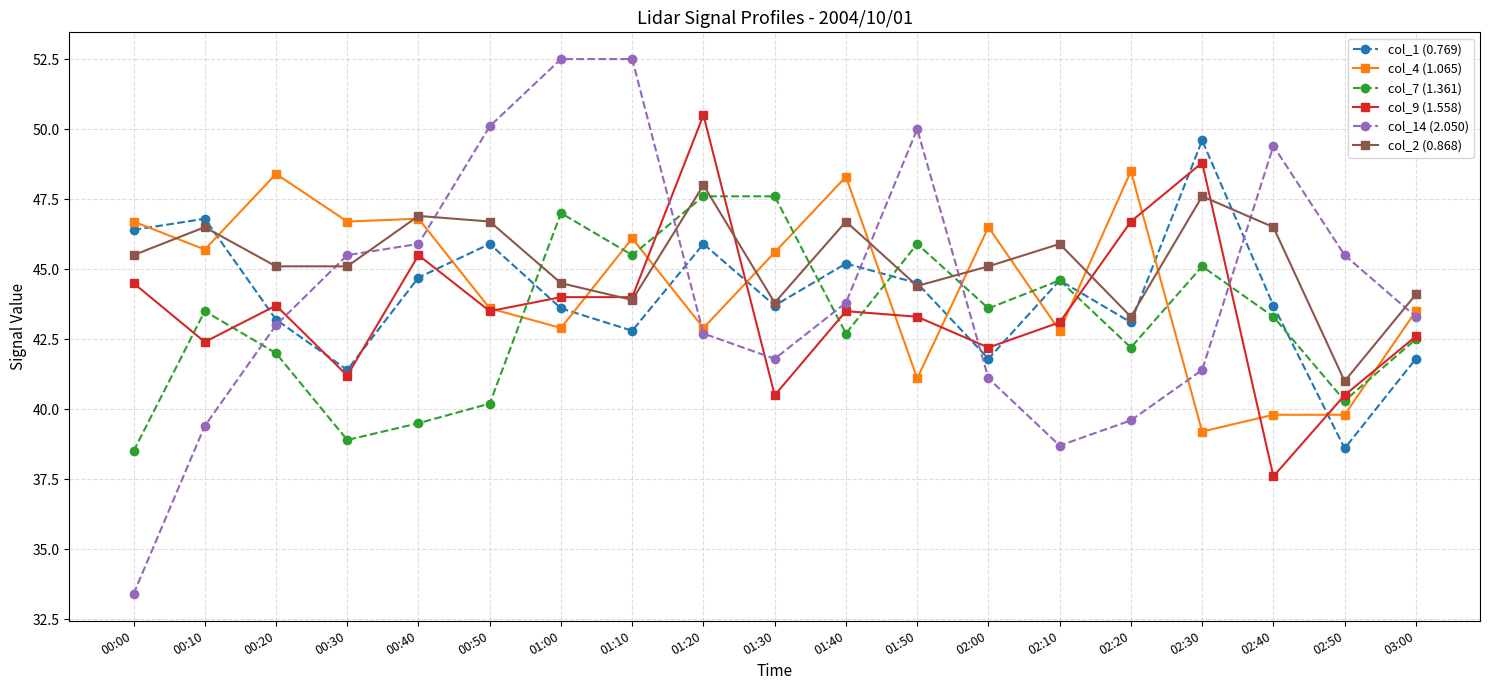

How many data points in col_4 (1.065) are above 45?

10